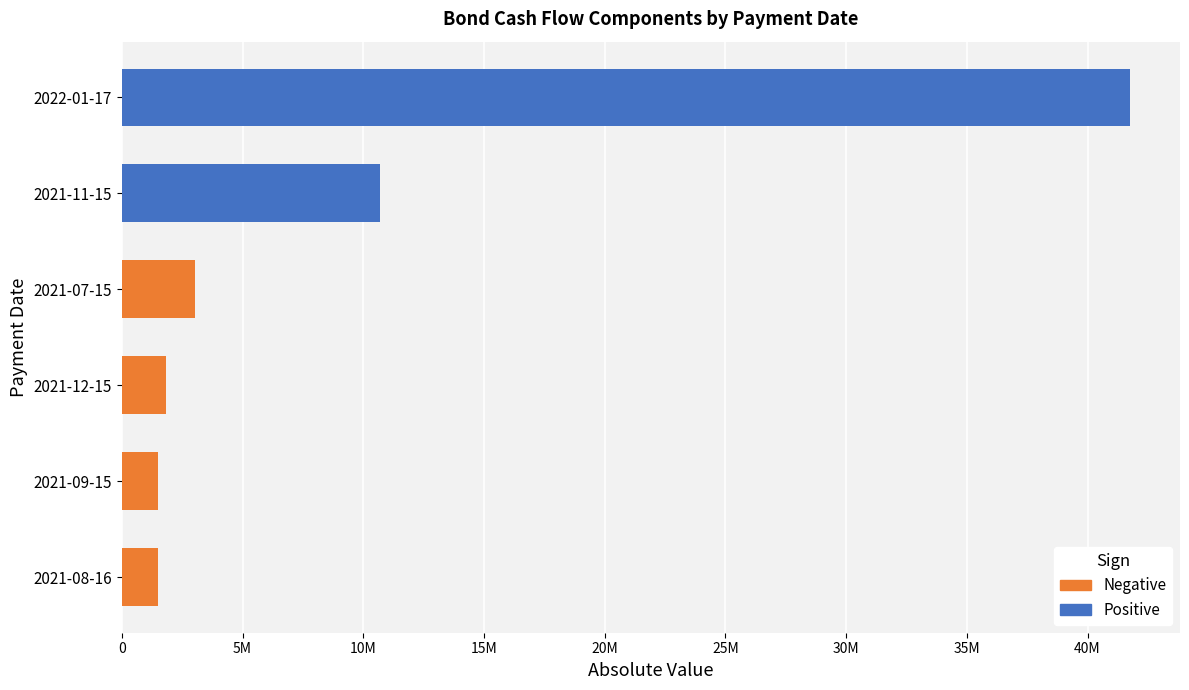

Does the chart contain stacked bars?

No